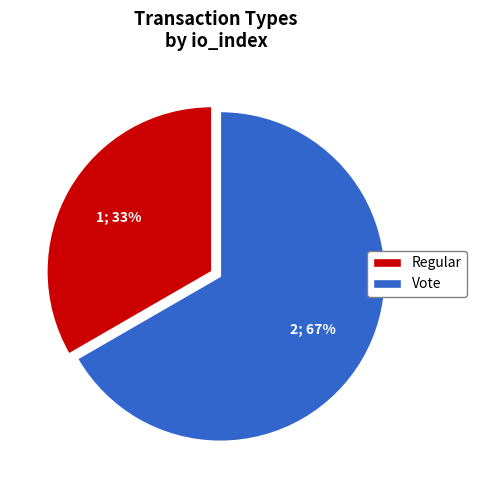

To the nearest percent, what is the combined percentage of Regular and Vote?

100%